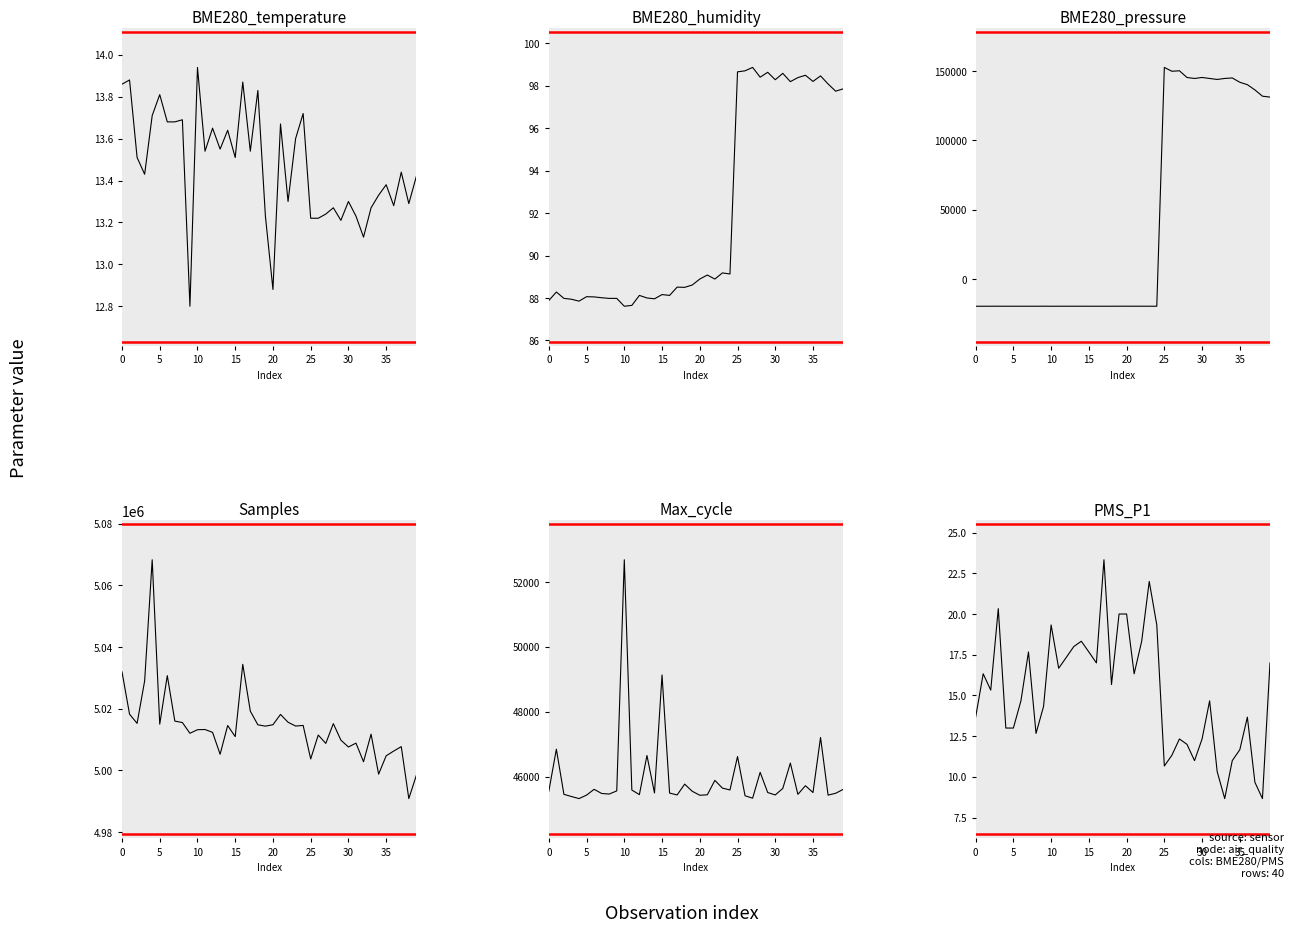

What is the greatest value displayed?

5068265.0